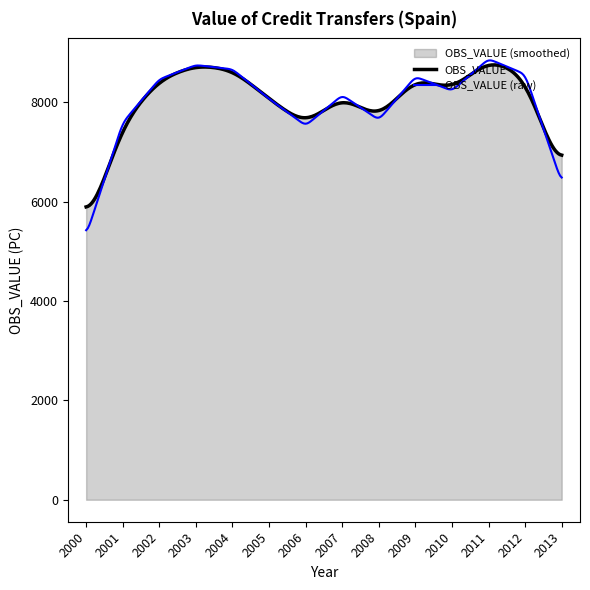

How many categories are shown in the chart?

300